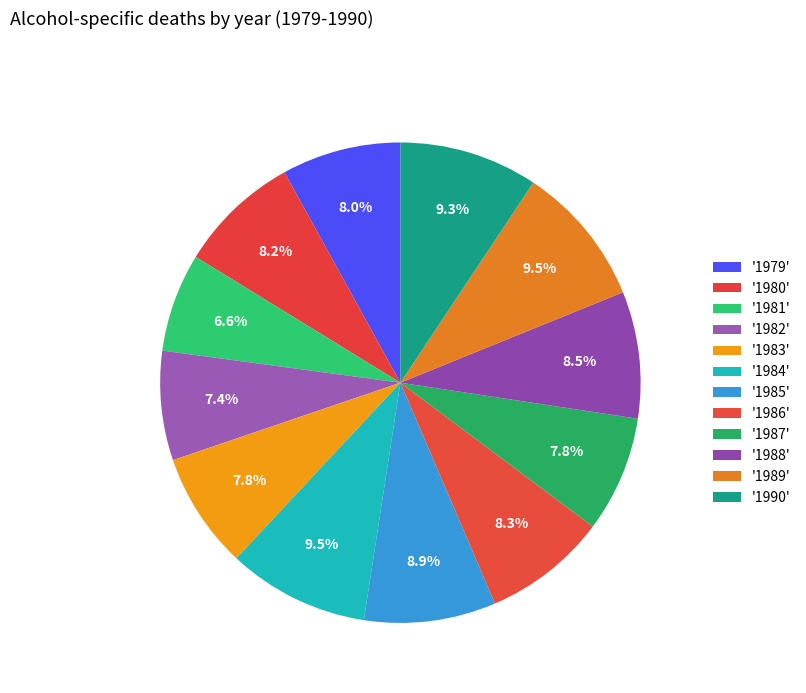

Count the number of slices in the pie.

12